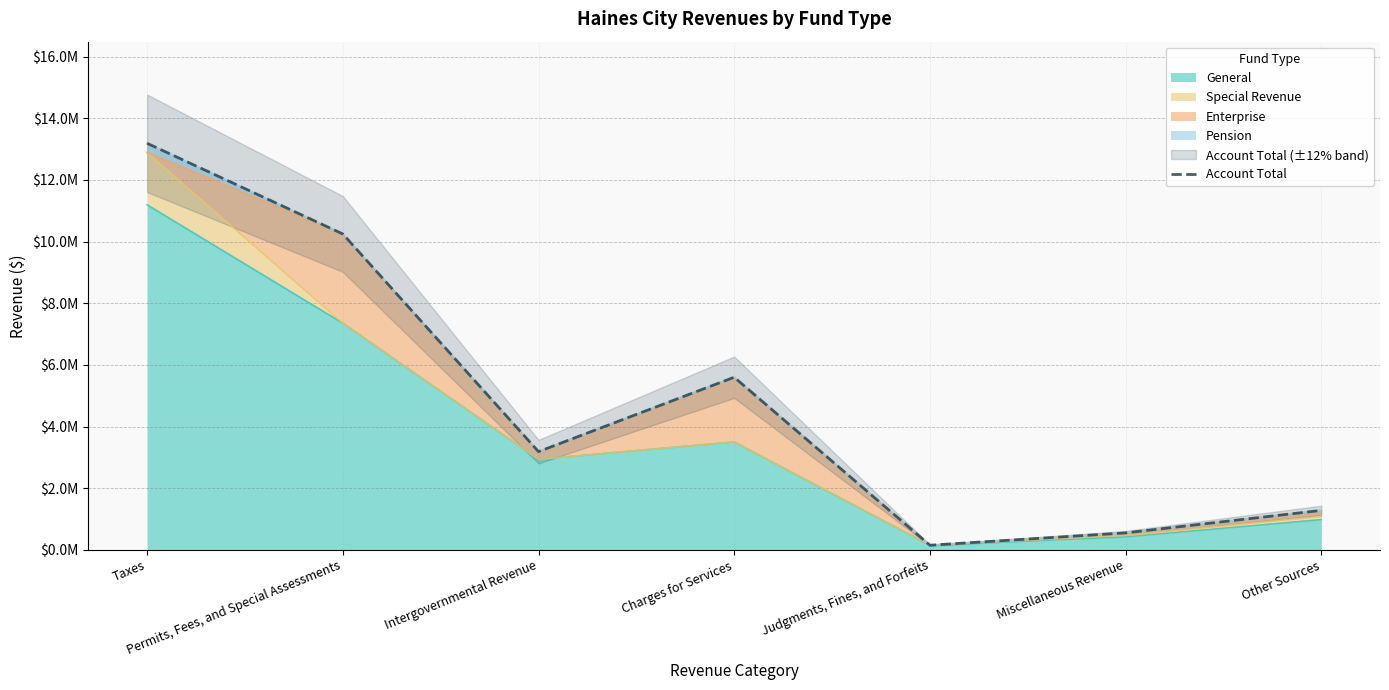

How many interior local valleys (lower than both neighbors) does the data have?

2